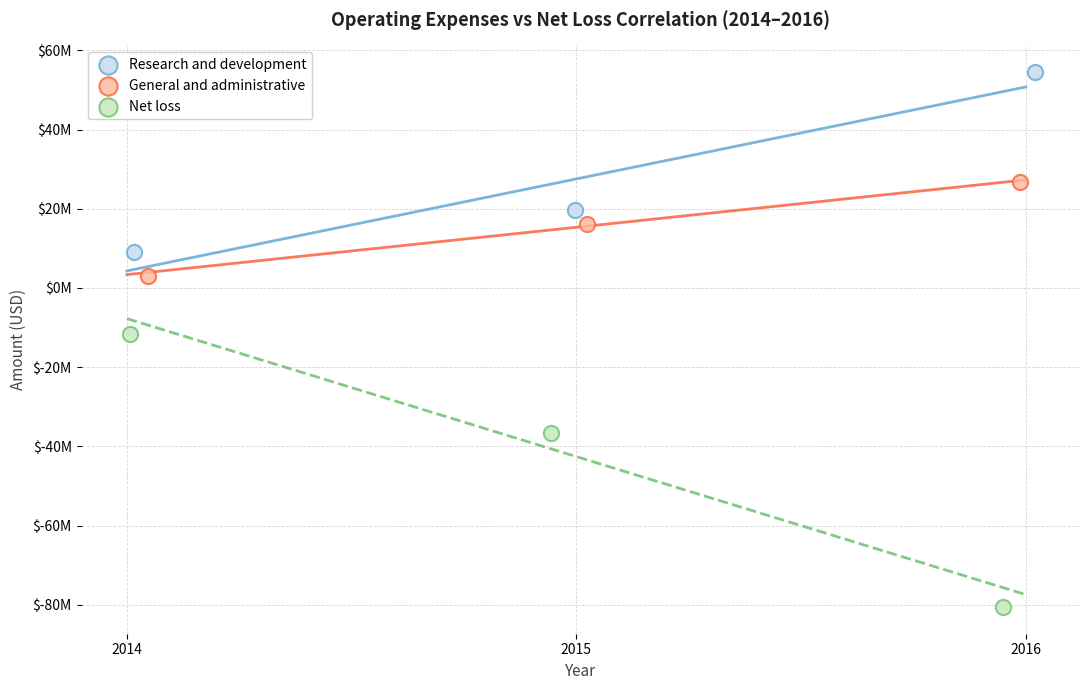

What are all the series names shown in the legend?

Research and development, General and administrative, Net loss